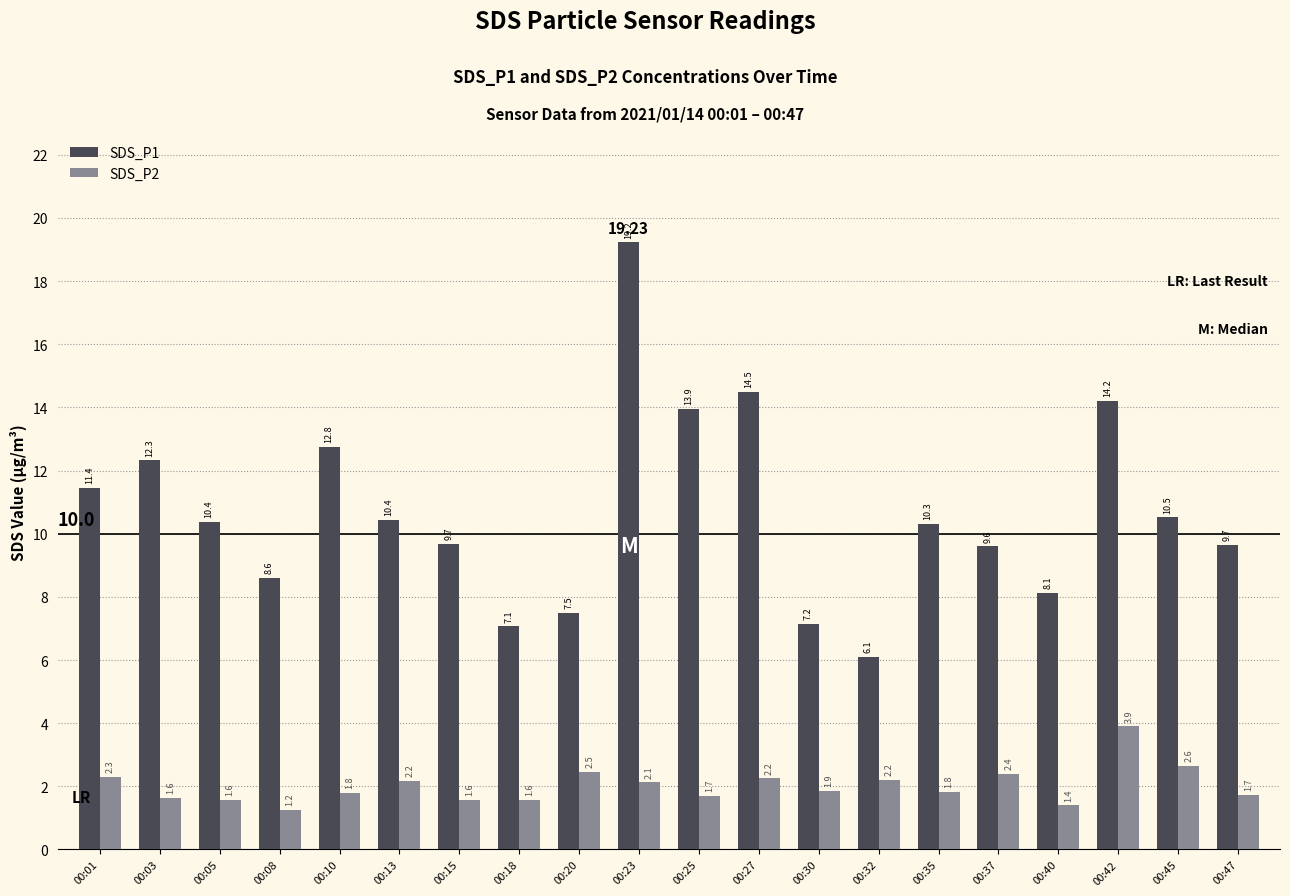

What is the sum of the SDS_P1 values at 00:37 and 00:45?

20.1